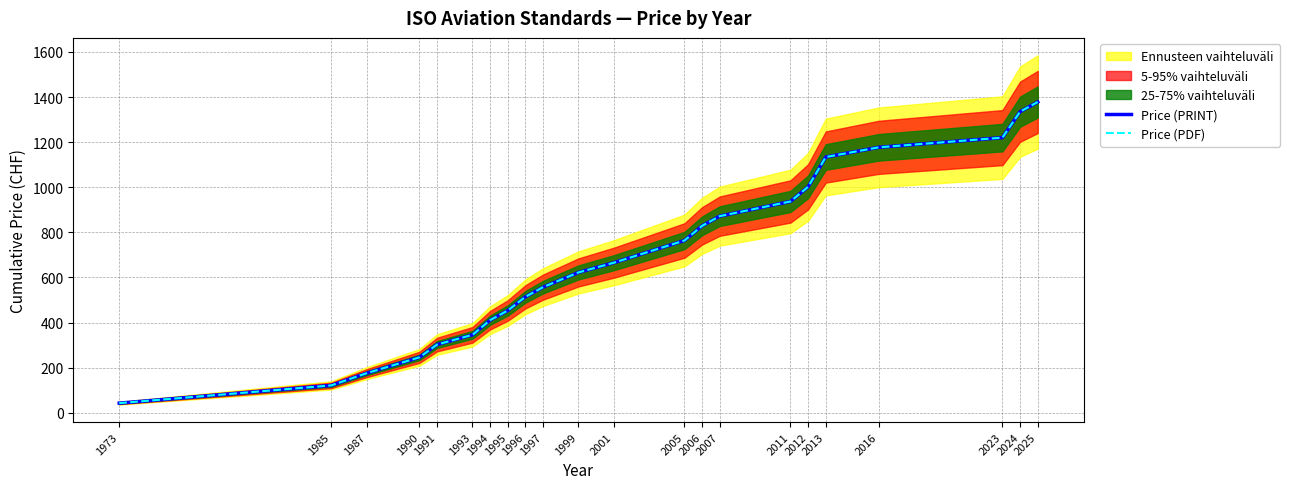

True or false: Price (PDF) has a value of 764.0 at 2005.

True